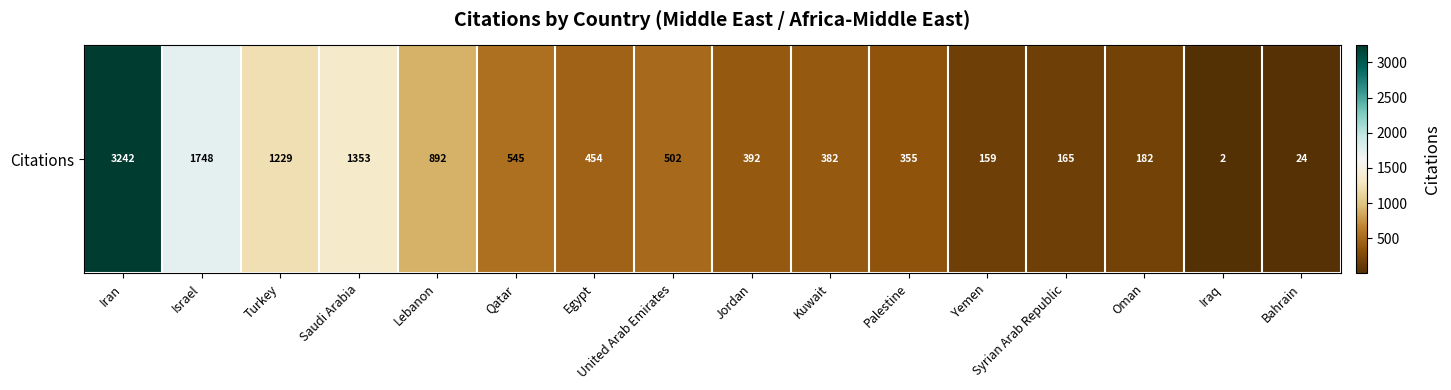

The value at Bahrain is 24. True or false?

True